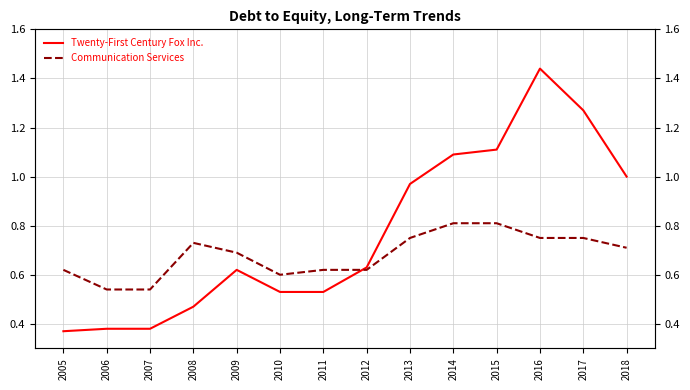

What is the value of the Twenty-First Century Fox Inc. point at the 11th from the left?

1.1